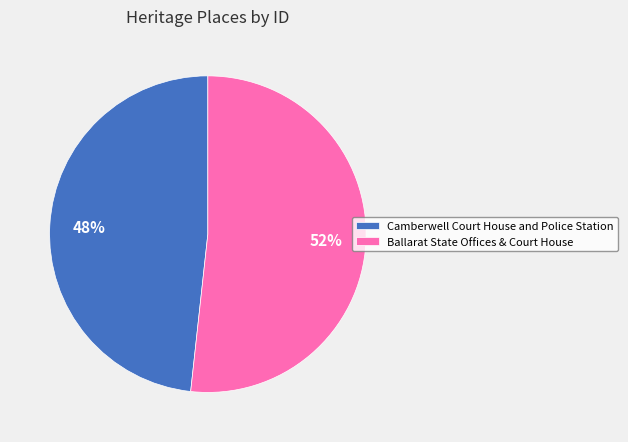

Do Camberwell Court House and Police Station and Ballarat State Offices & Court House together represent more than half of the pie?

Yes